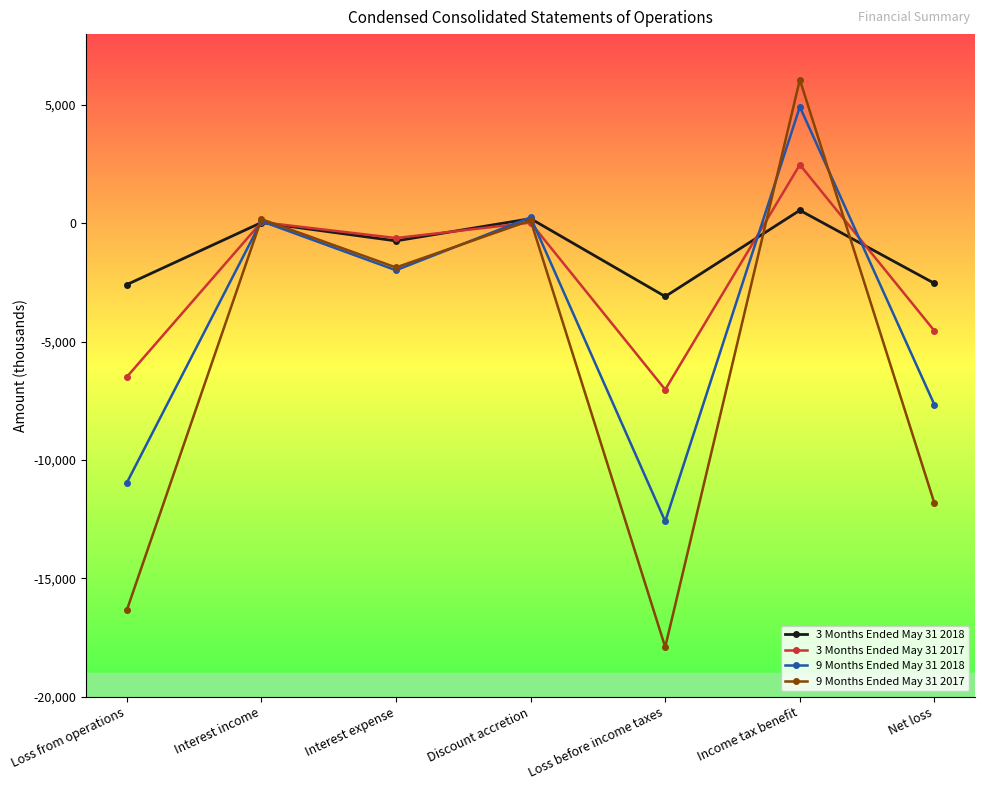

Which series ends up on top after the final intersection of 3 Months Ended May 31 2018 and 3 Months Ended May 31 2017?

3 Months Ended May 31 2018